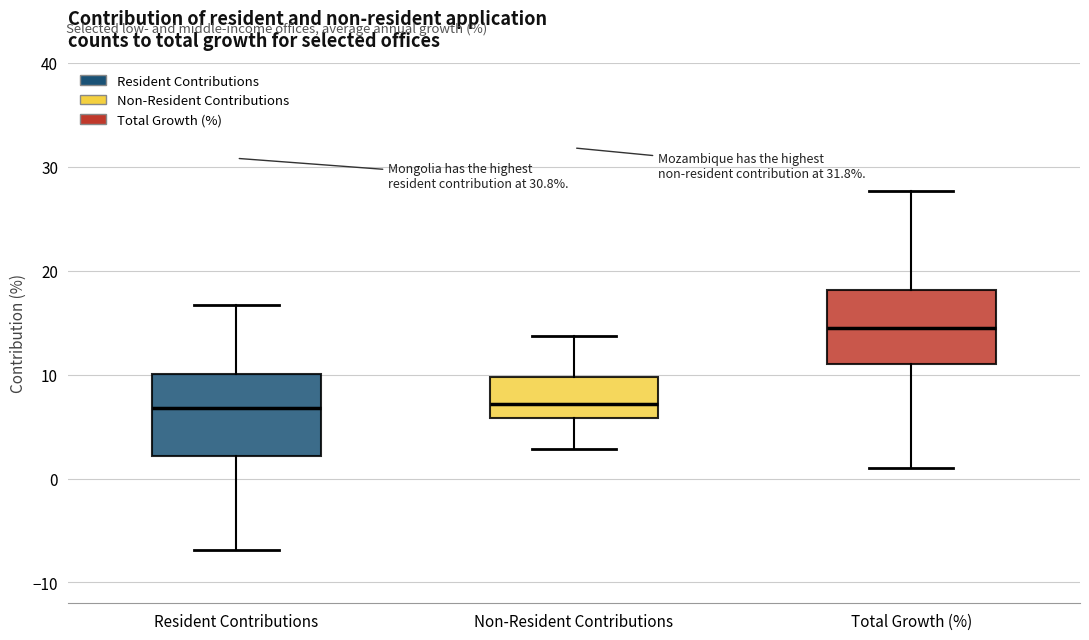

Where does the upper whisker of the box for Total Growth (%) end on the y-axis? The values are not printed on the chart, so give them approximately, as read against the axis.

28